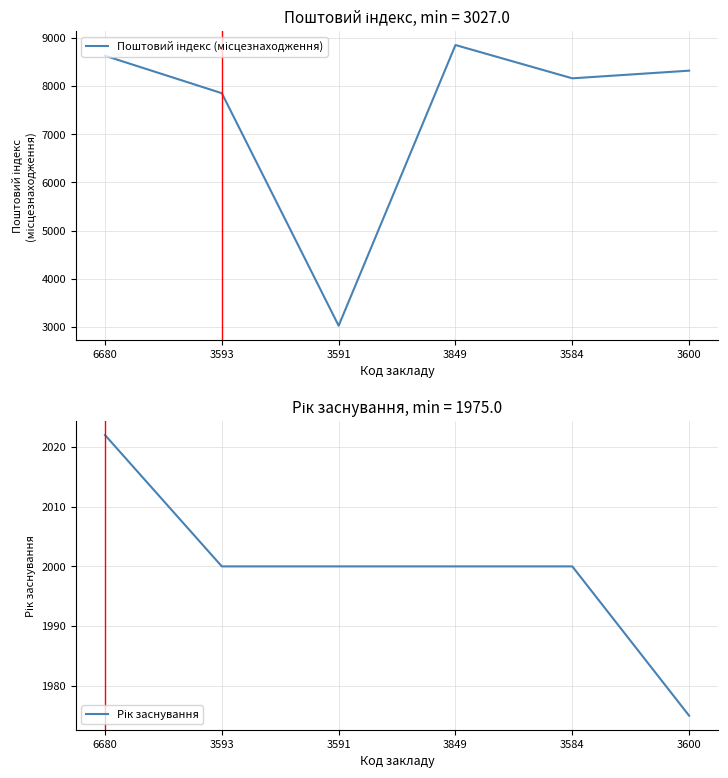

Is the value of Рік заснування at 3849 greater than the value of Поштовий індекс (місцезнаходження) at 3849?

No